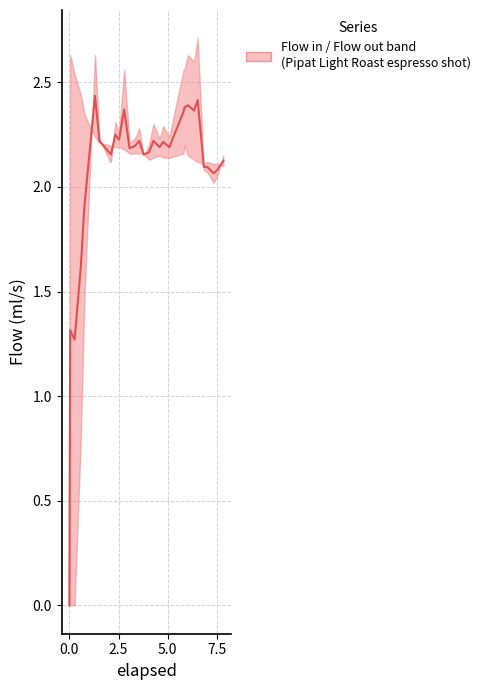

What is the greatest value displayed?

2.4